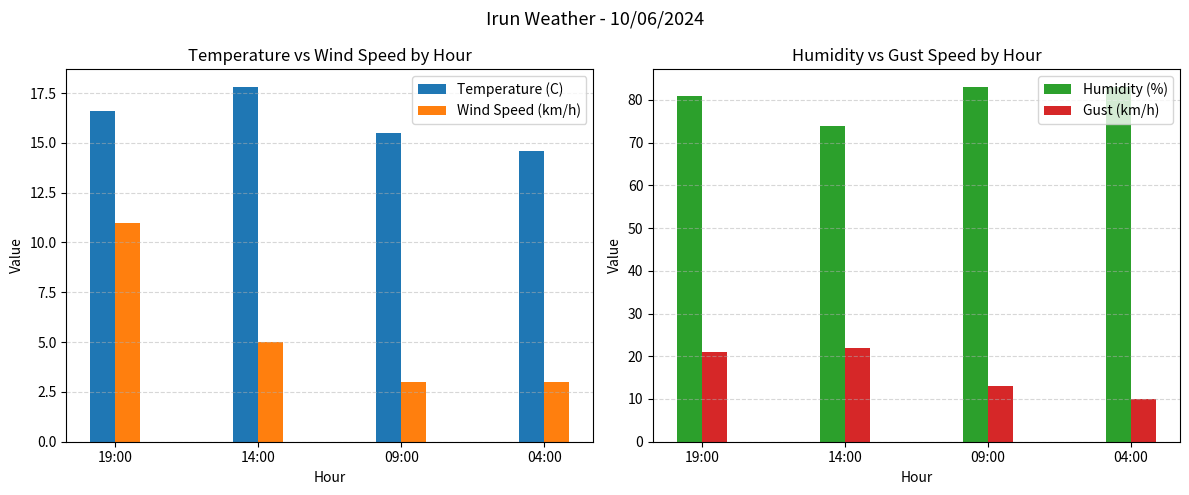

How many values in the Gust (km/h) series are below 21?

2